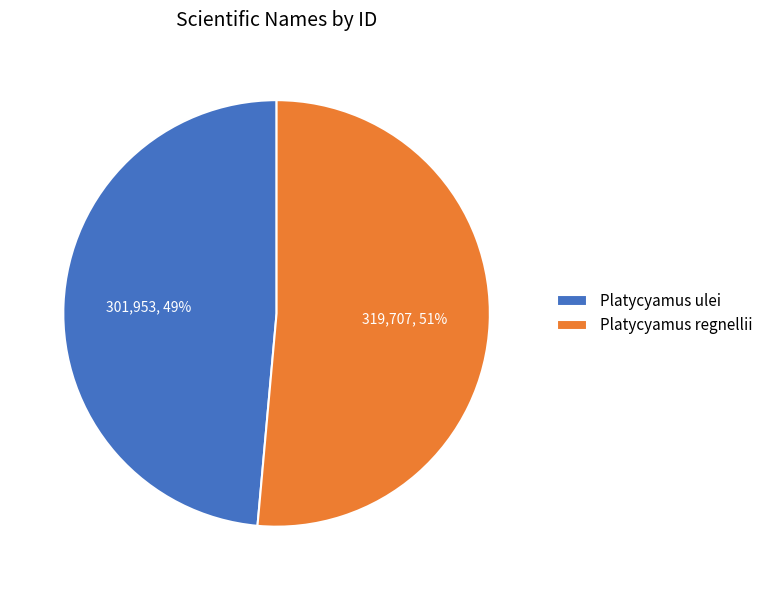

Which slice is the largest?

Platycyamus regnellii